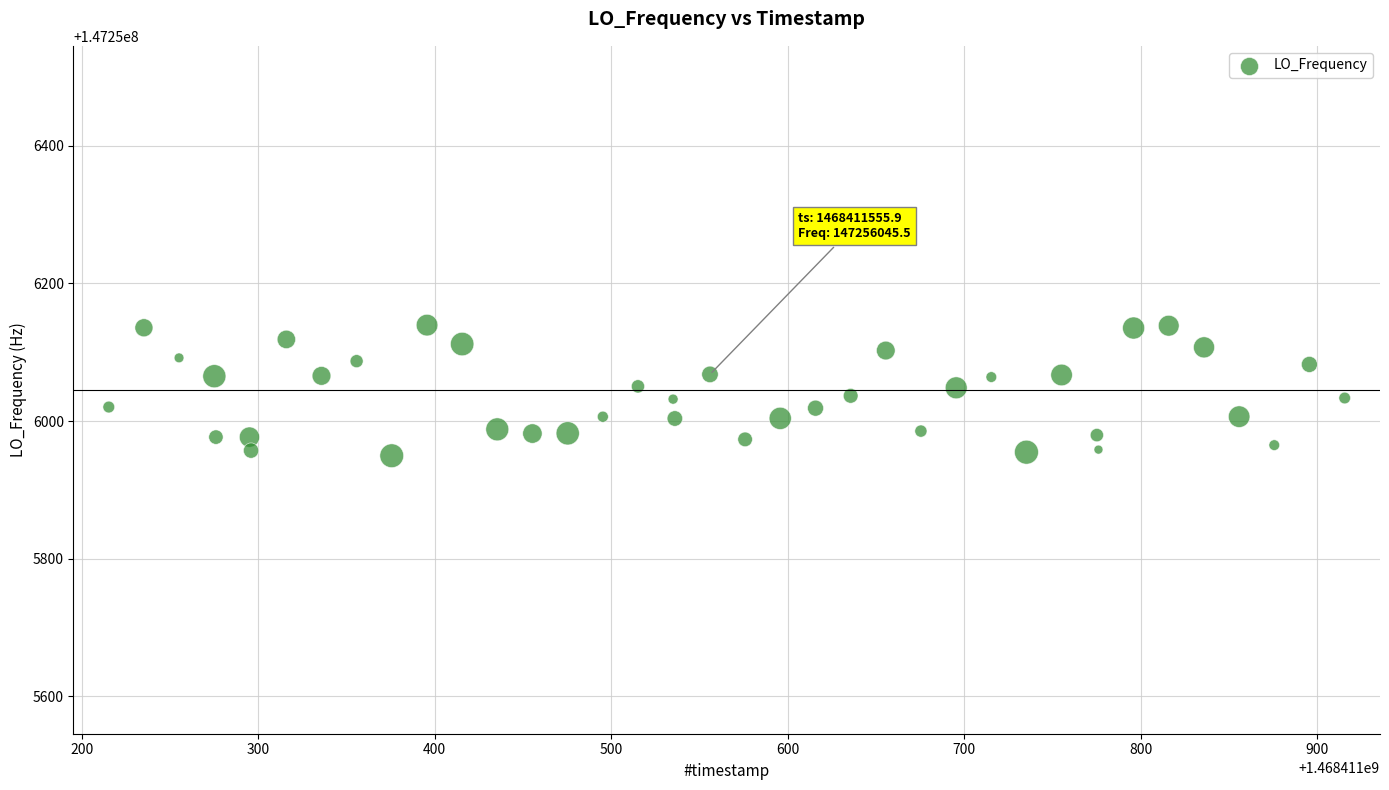

What is the range of Y values (max minus min)?

189.9